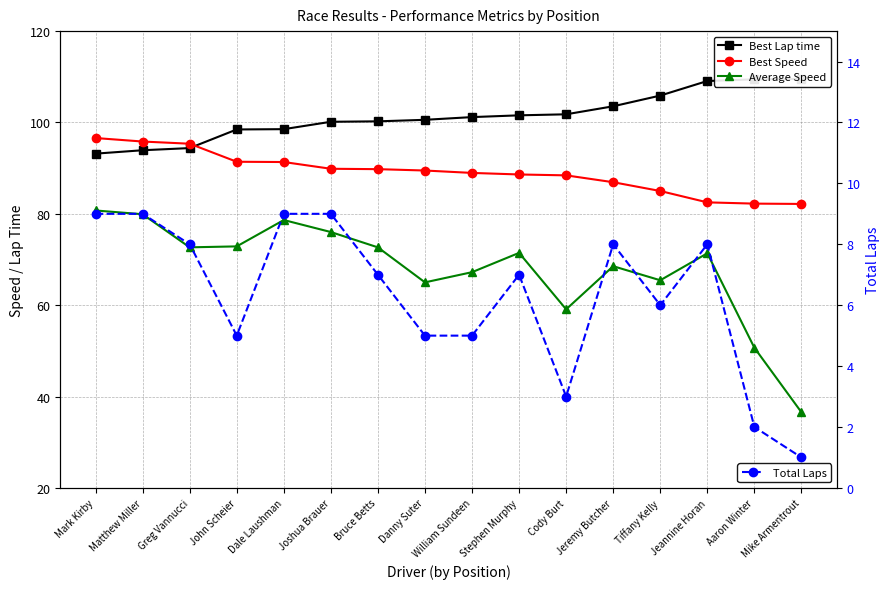

What are all the series names shown in the legend?

Best Lap time, Best Speed, Average Speed, Total Laps